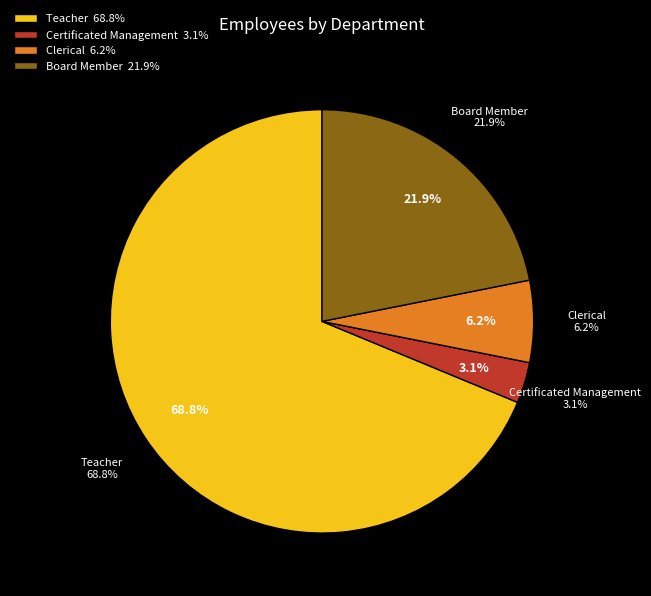

What percentage is NOT represented by Board Member?

78.1%